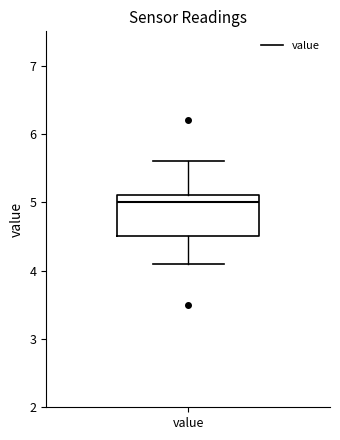

Transcribe this box plot: give where the median line is, the range the box spans, and where the two whiskers end, as read against the y-axis. The values are not printed on the chart, so give them approximately, as read against the axis.

median 5.0, box 4.5 to 5.1, whiskers 4.1 to 5.6